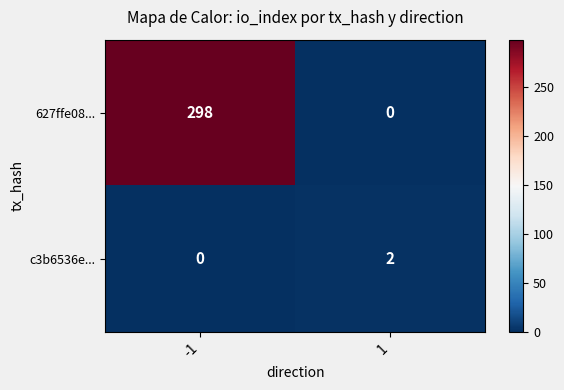

What is the difference between the 627ffe08... values at 1 and -1?

298